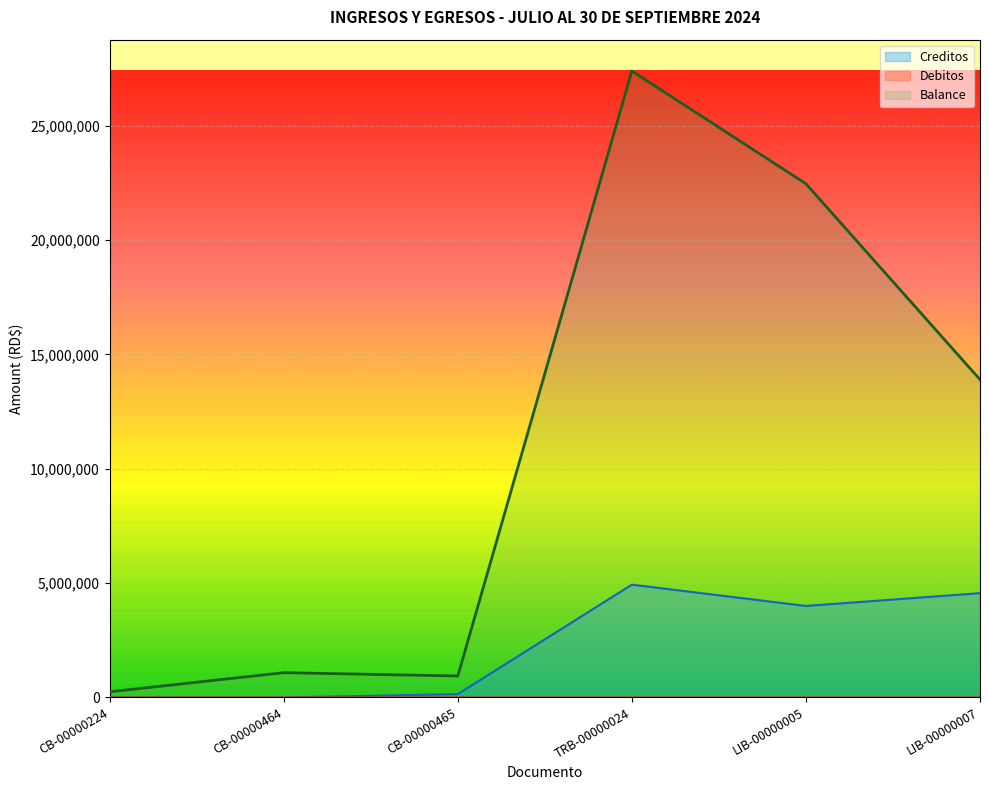

Reading left to right, list all the values displayed in this chart.

Creditos: 0.0	0.0	145520.0	4930860.1	3999241.8	4559383.8
Debitos: 175.0	0.0	0.0	25.0	1025.0	0.0
Balance: 248029.3	1083422.9	937902.9	27385289.8	22454429.7	13895804.1